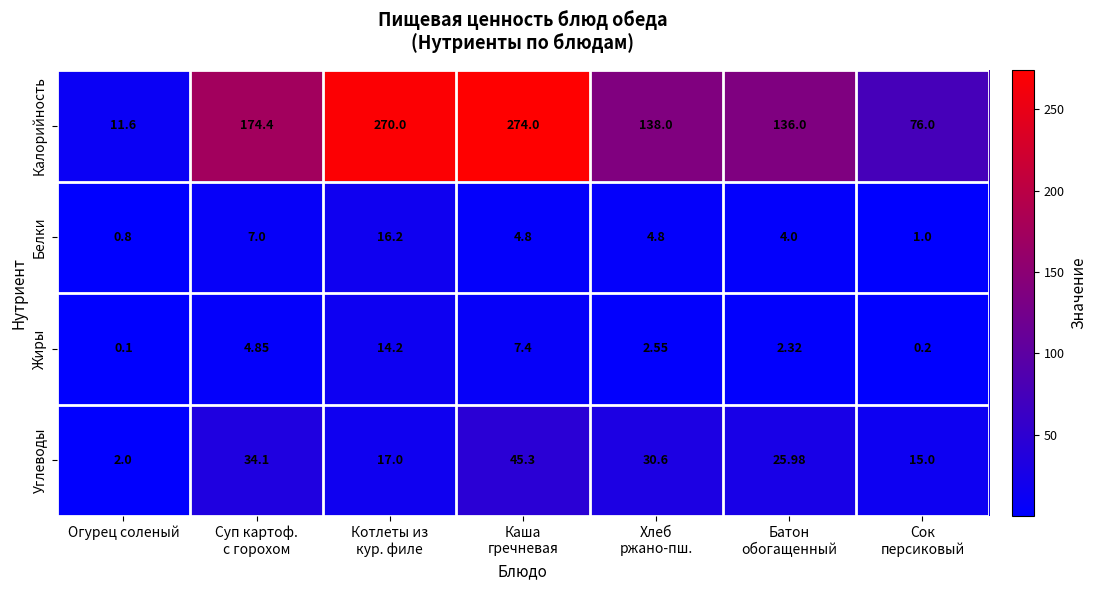

Rank the series by their maximum value, from lowest to highest.

Жиры, Белки, Углеводы, Калорийность